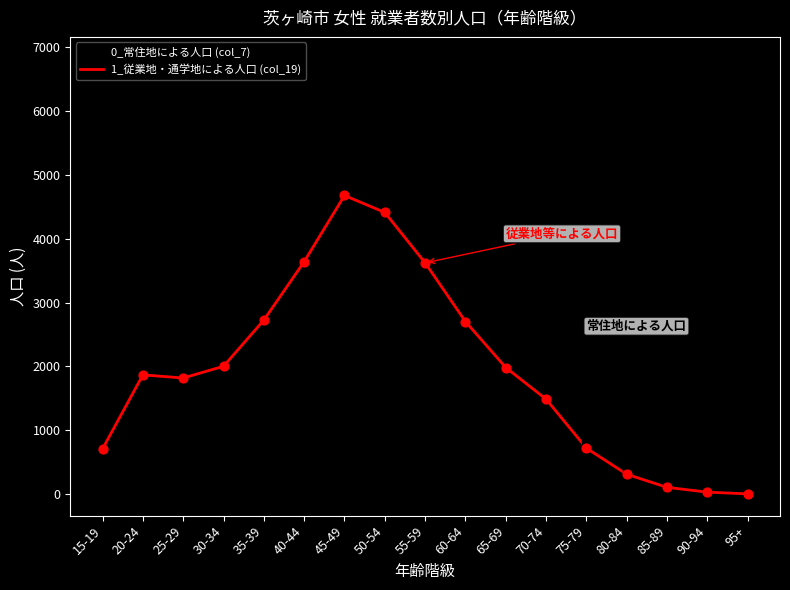

Which series has the widest spread of values?

0_常住地による人口 (col_7)